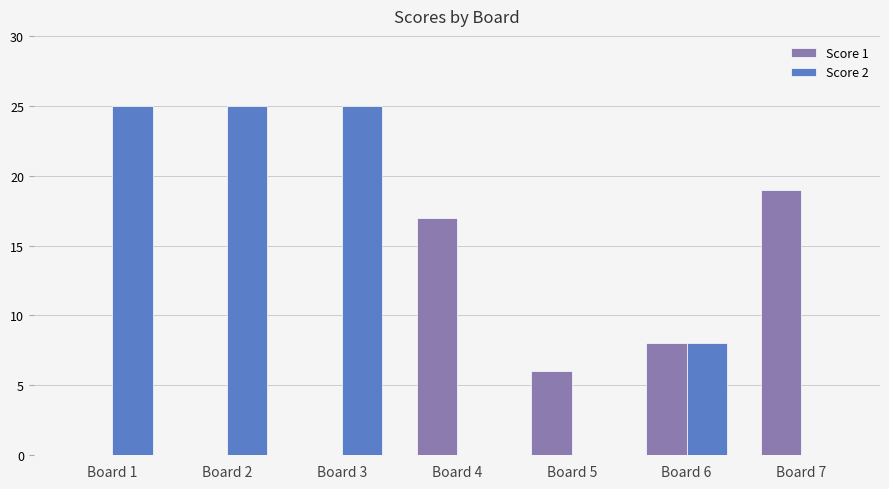

What is the maximum value for Score 2?

25